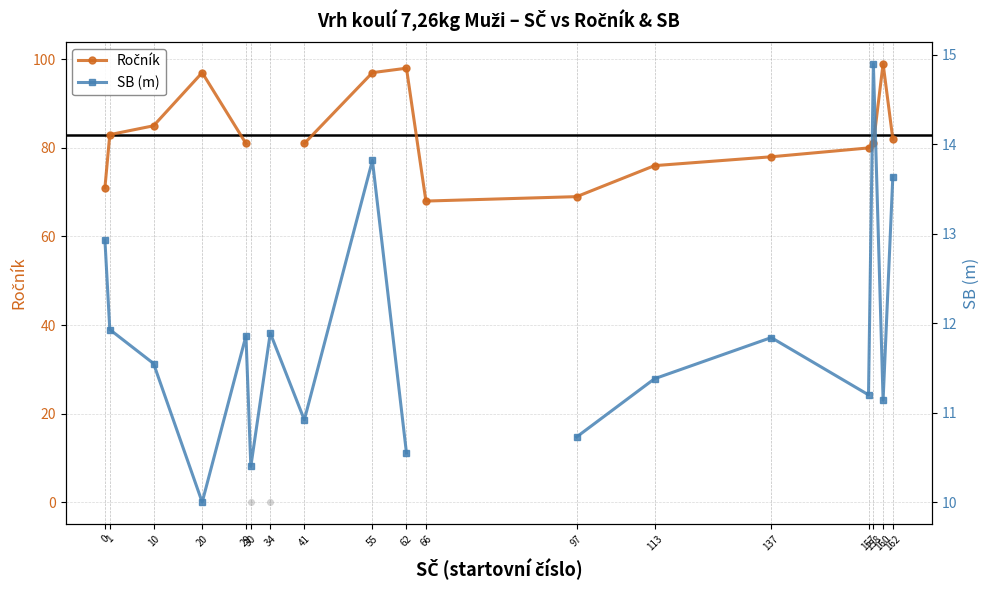

Rank the series by their maximum value, from lowest to highest.

SB (m), Ročník